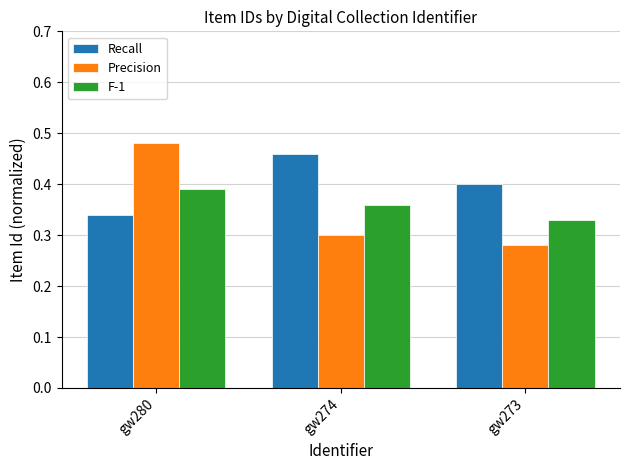

What is the difference between the maximum and minimum values in the F-1 series?

0.1